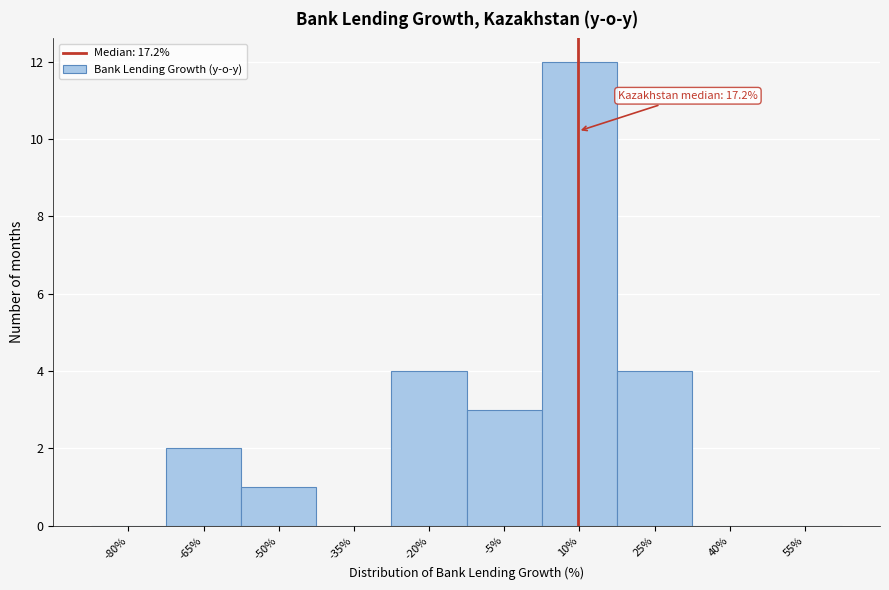

Reading right to left, transcribe all the data shown in this chart.

55%=0	40%=0	25%=4	10%=12	-5%=3	-20%=4	-35%=0	-50%=1	-65%=2	-80%=0